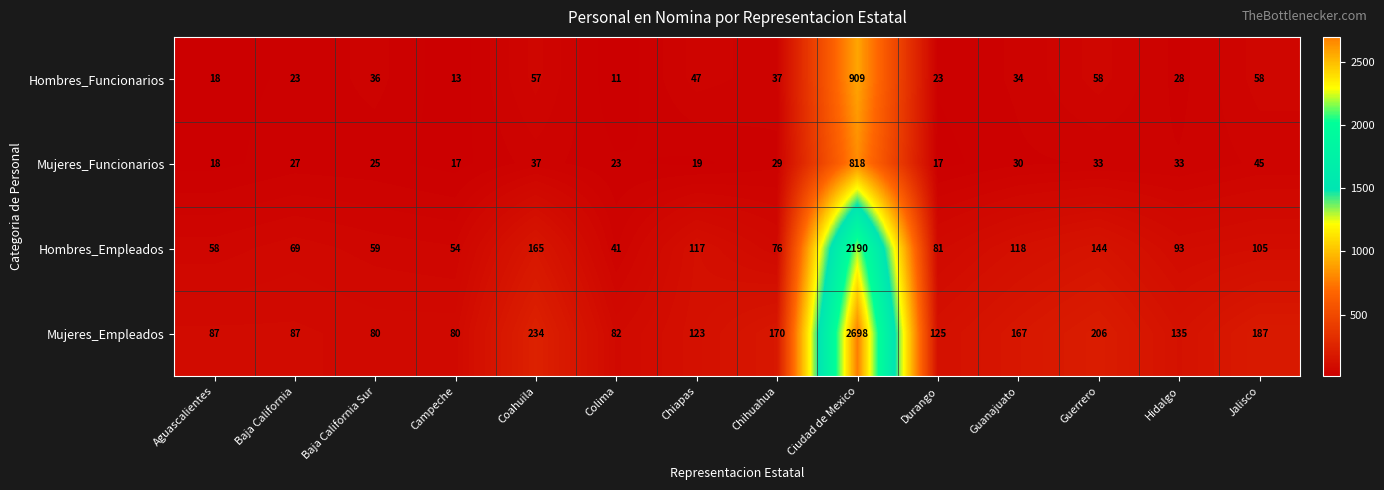

What is the total value across all series at Aguascalientes?

181